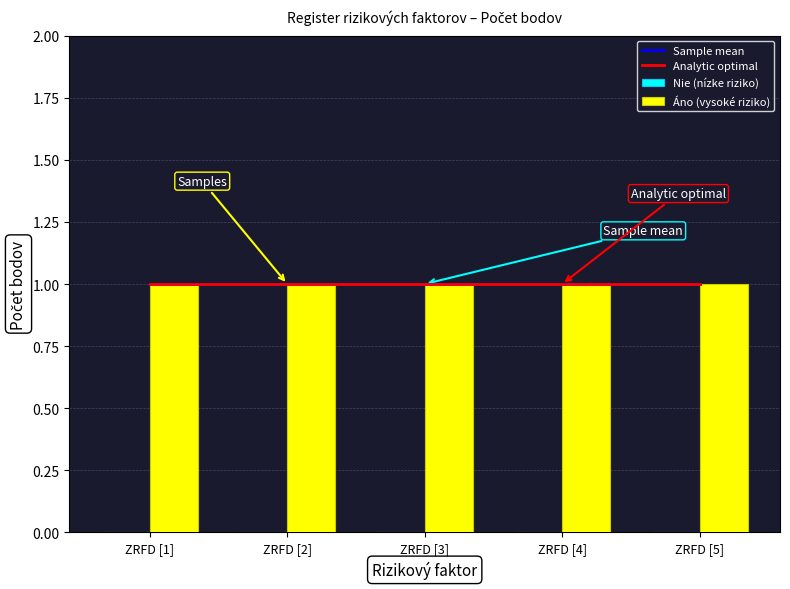

Is the value of Analytic optimal at ZRFD [4] greater than the value of Sample mean at ZRFD [5]?

No